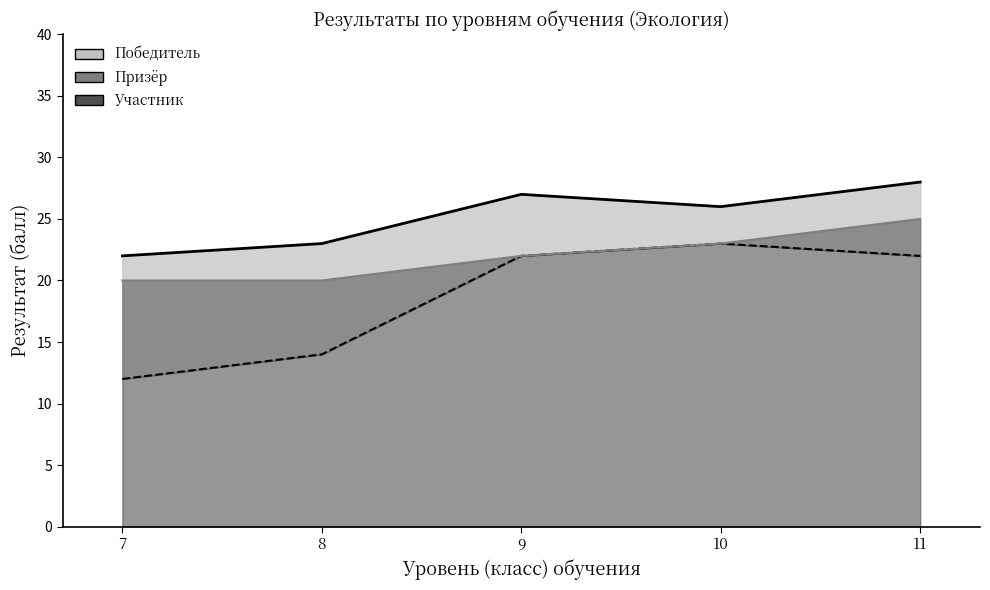

What is the average value of the Призёр series?

22